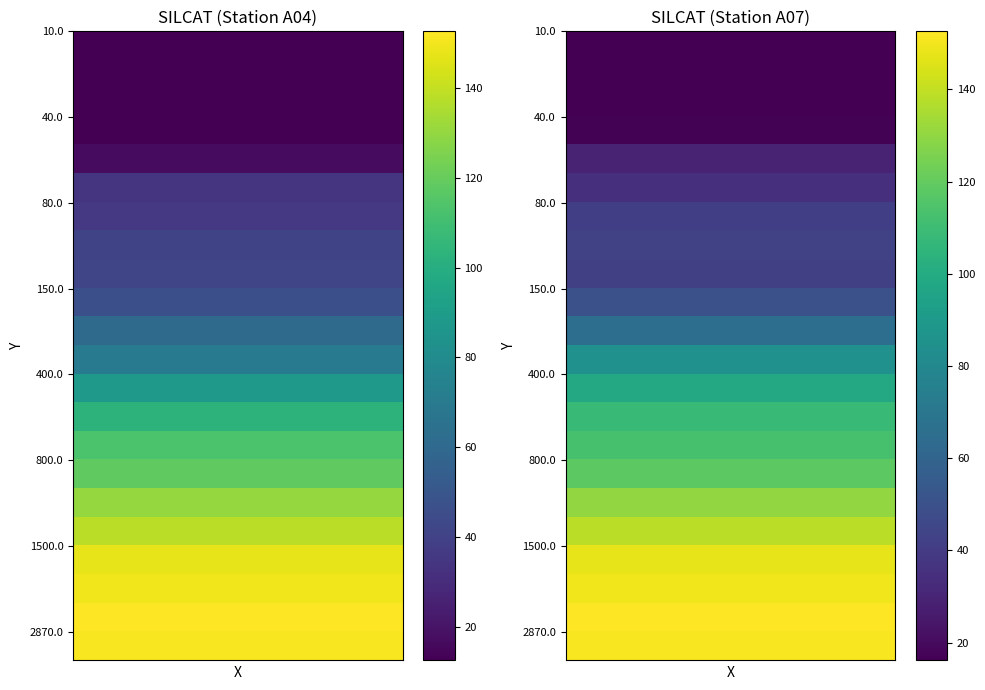

Which series has the largest total across all categories?

A07